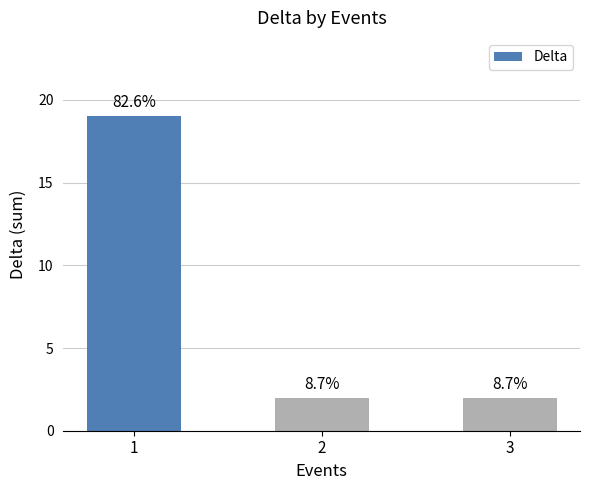

Are the bars horizontal?

No